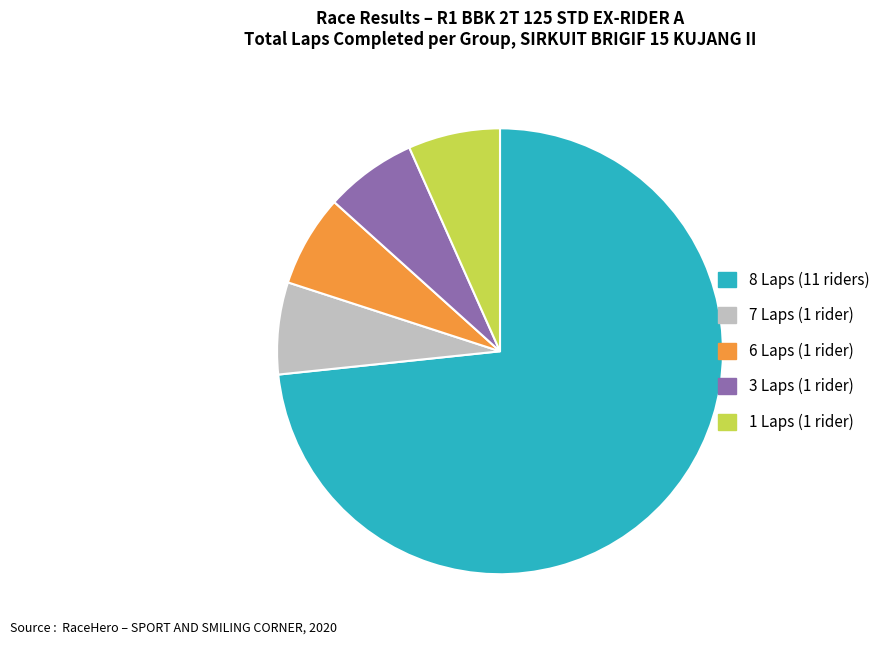

Is the sum of 7 Laps (1 rider) and 3 Laps (1 rider) greater than half?

No